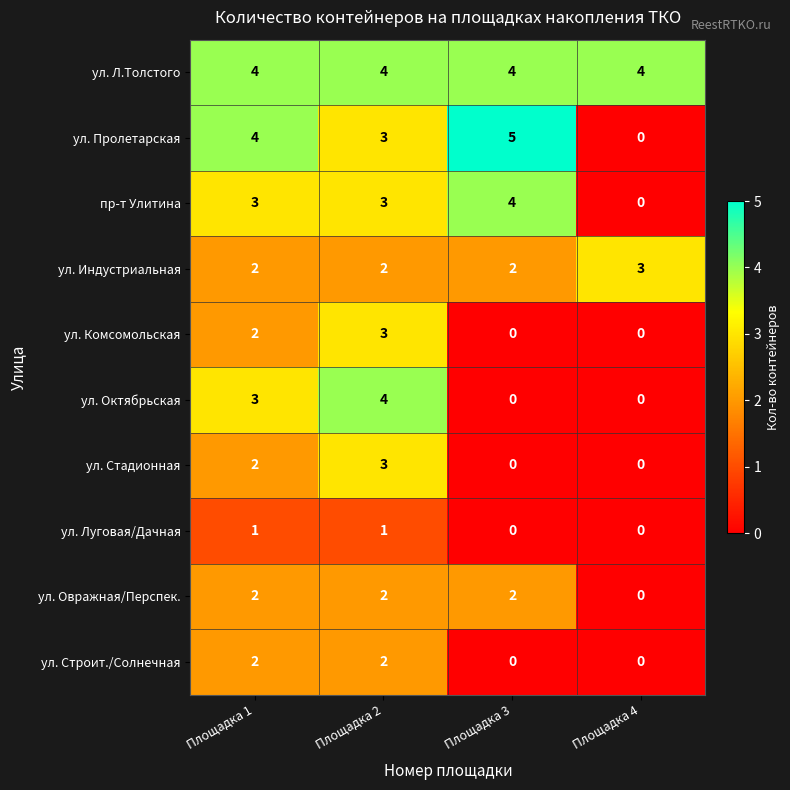

What is the maximum value for ул. Стадионная?

3